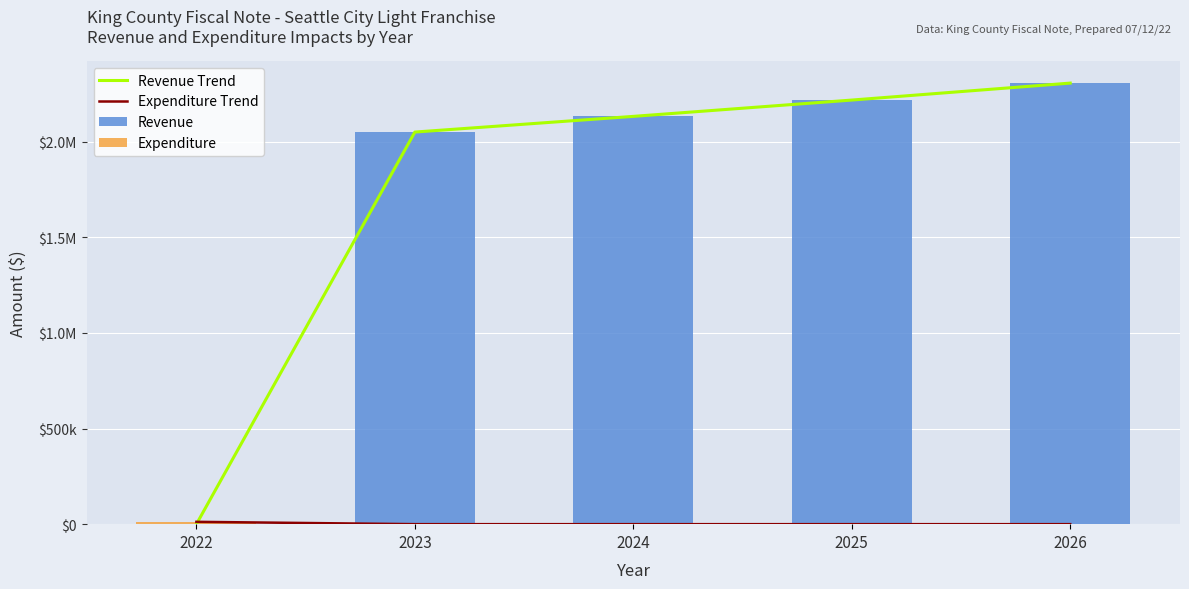

Which label corresponds to the largest value in the chart?

2026